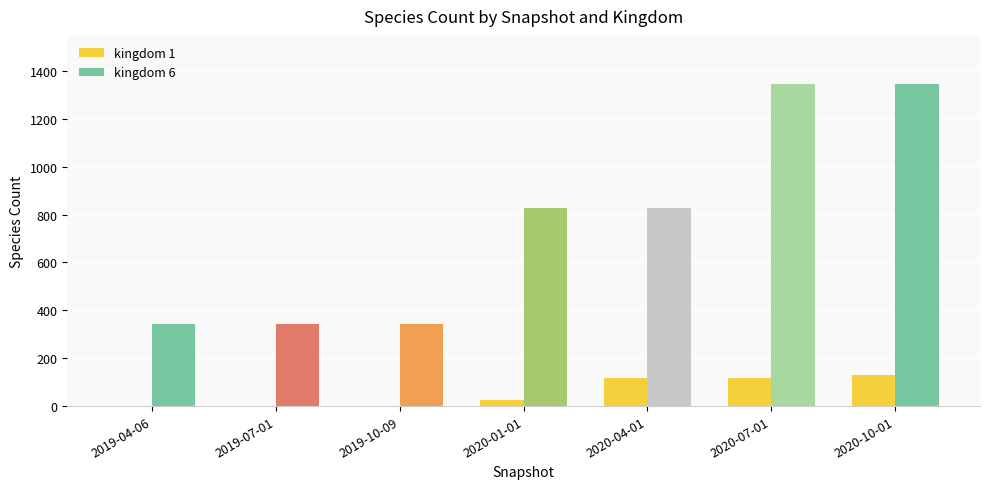

What is the maximum value shown in the chart?

1345